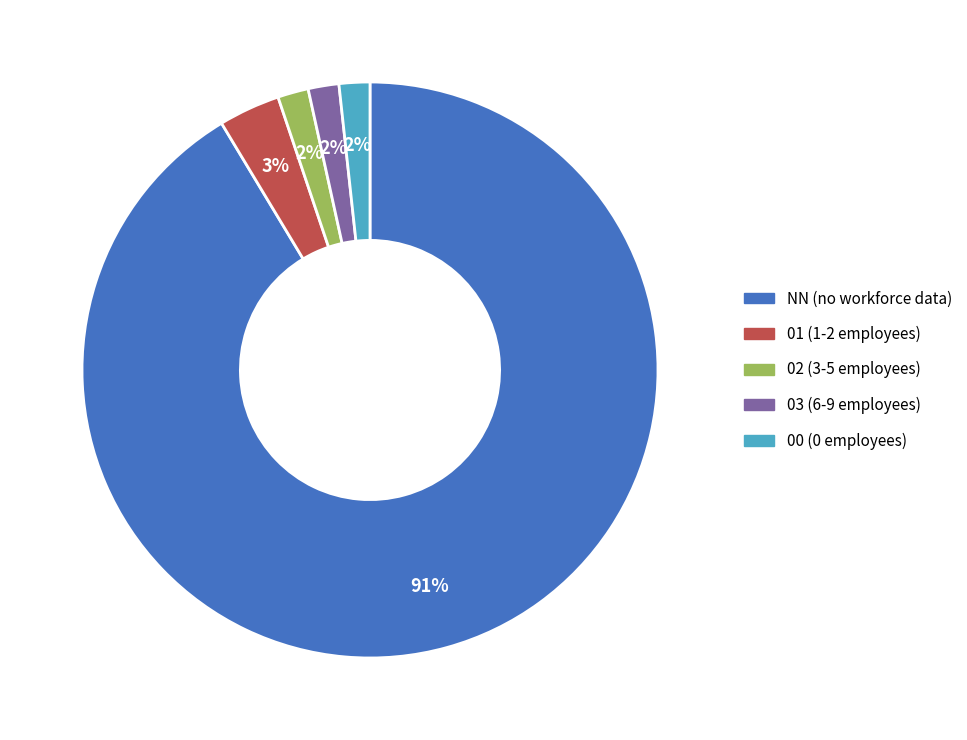

Combined, do 01 and NN account for over 50%?

Yes